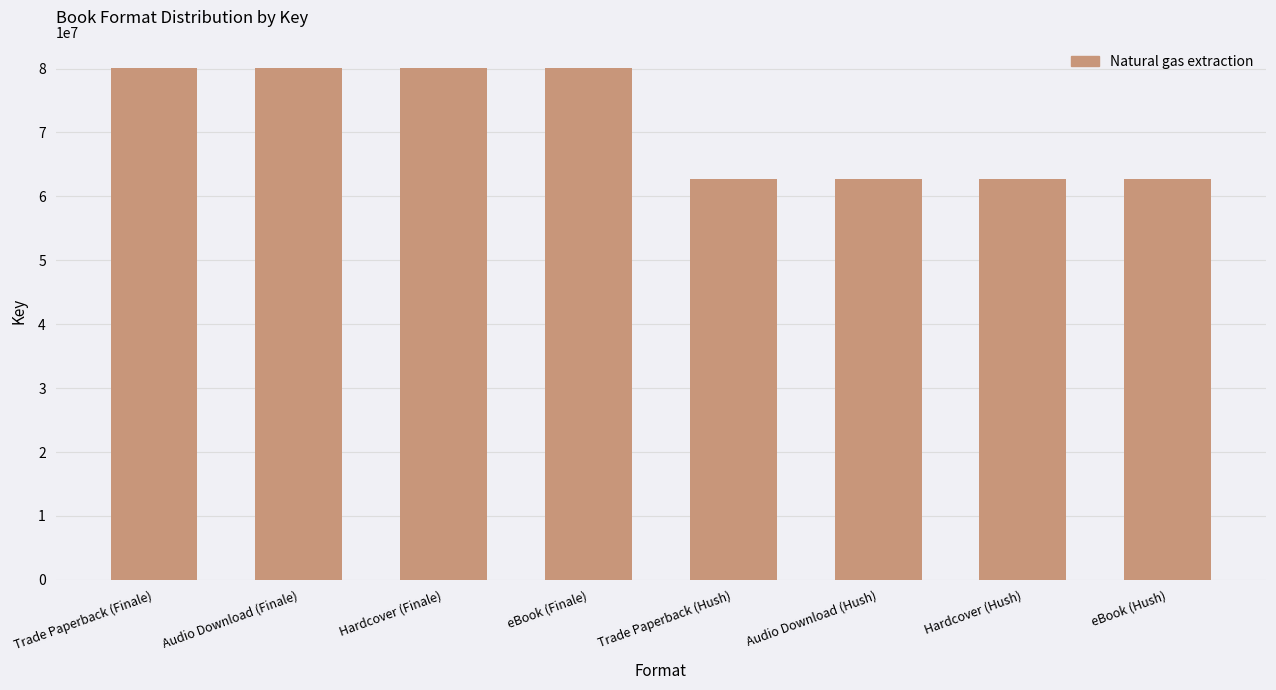

What is the greatest value displayed?

80078070